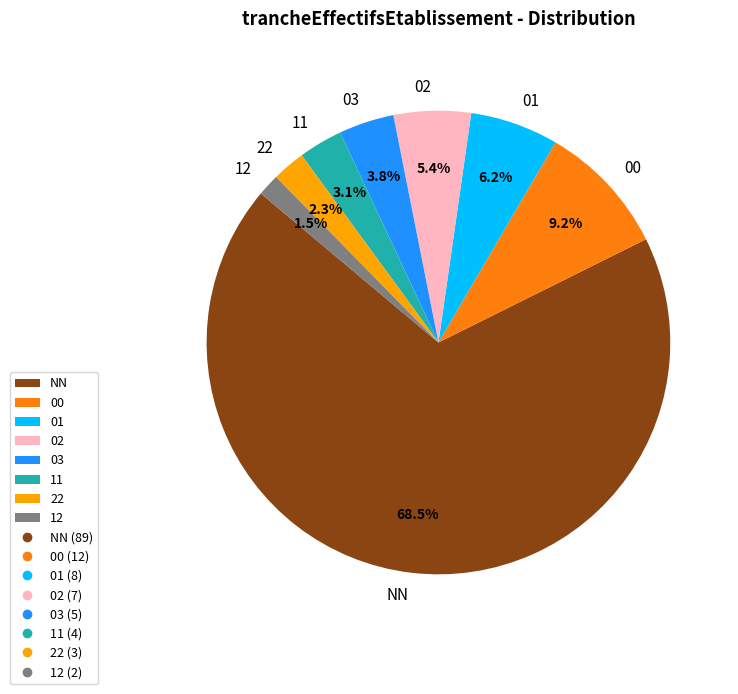

To the nearest percent, what is the difference between the 00 and 02 slice percentages?

4%